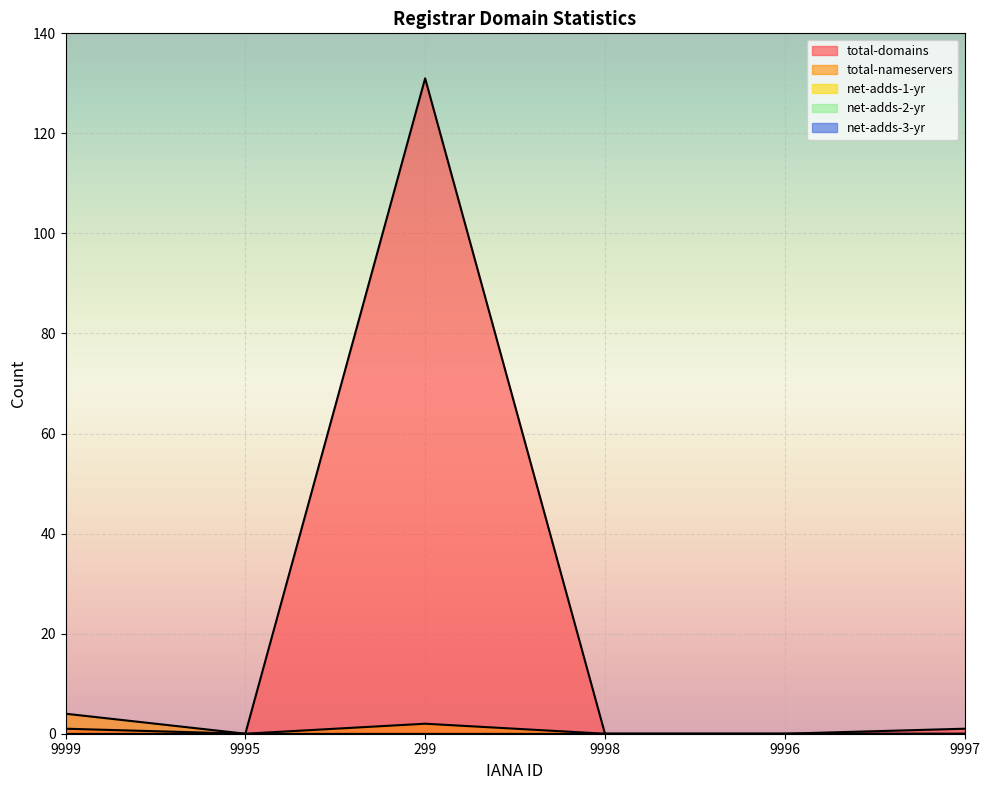

True or false: net-adds-3-yr and net-adds-2-yr cross at least once.

False